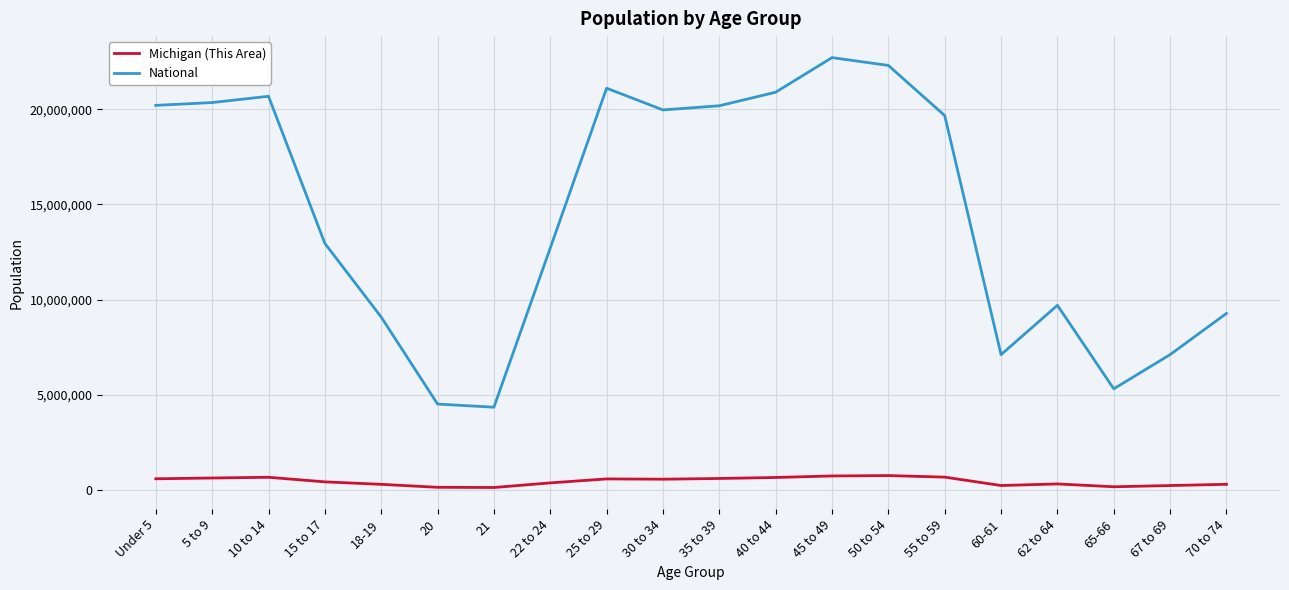

At which label does National reach its peak?

45 to 49